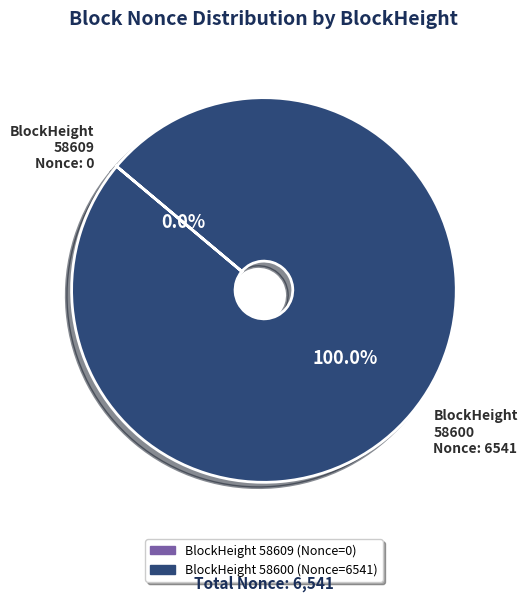

Is there any slice that represents more than half of the pie?

Yes